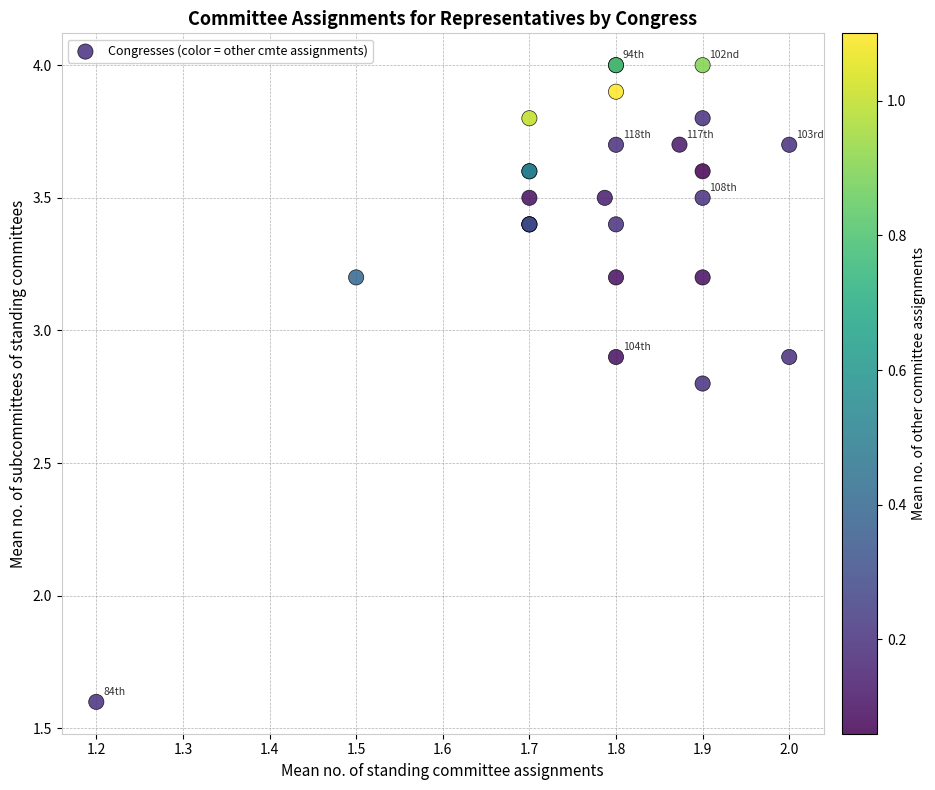

What Y value in the scatter plot is closest to 2?

1.6